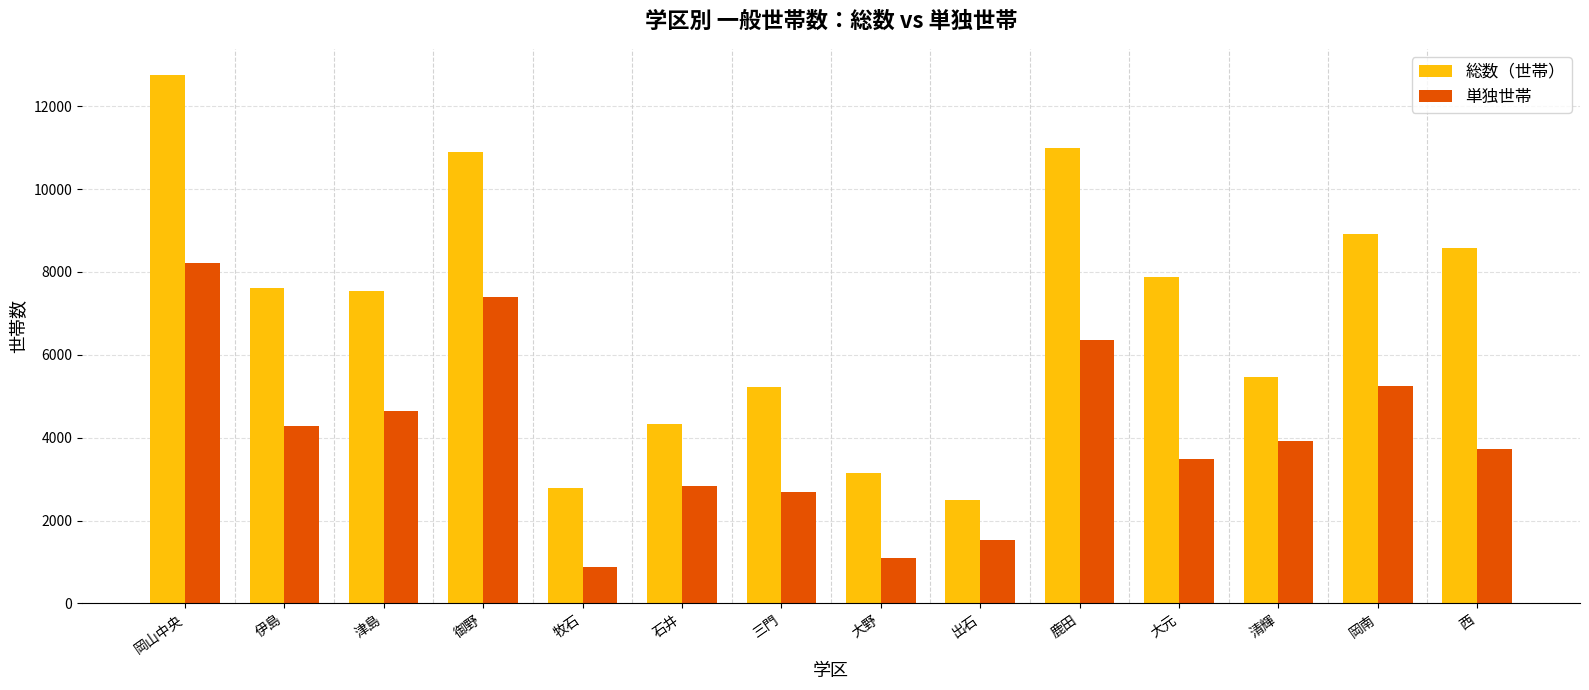

At which label does 総数（世帯） first exceed 7612?

岡山中央